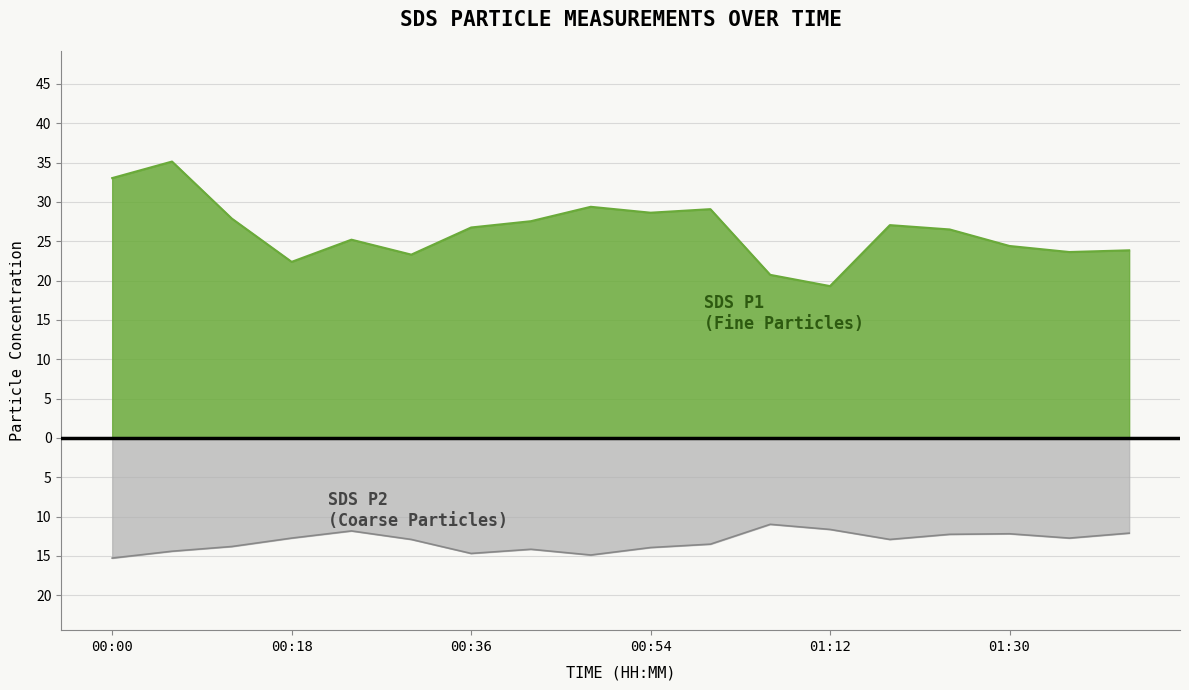

The SDS_P2 series shows -15.3 at 01:12. True or false?

False